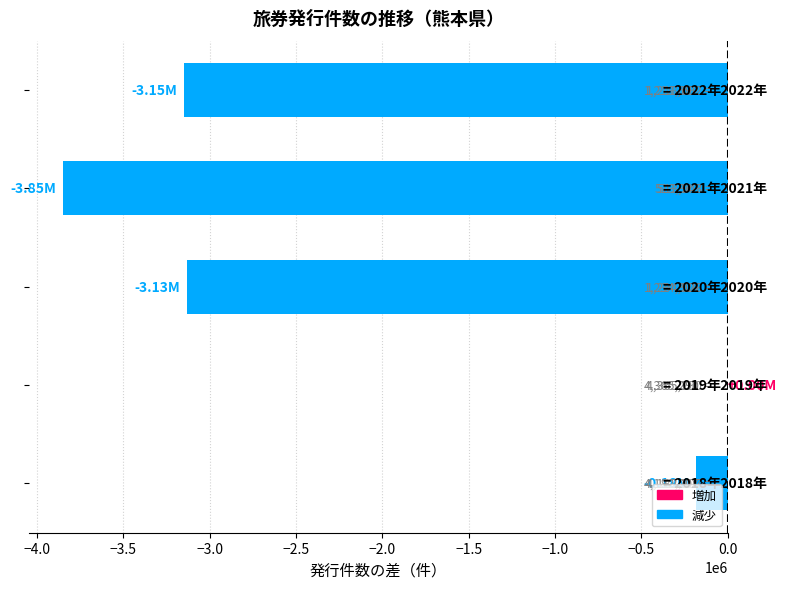

How many data points does each series have?

5